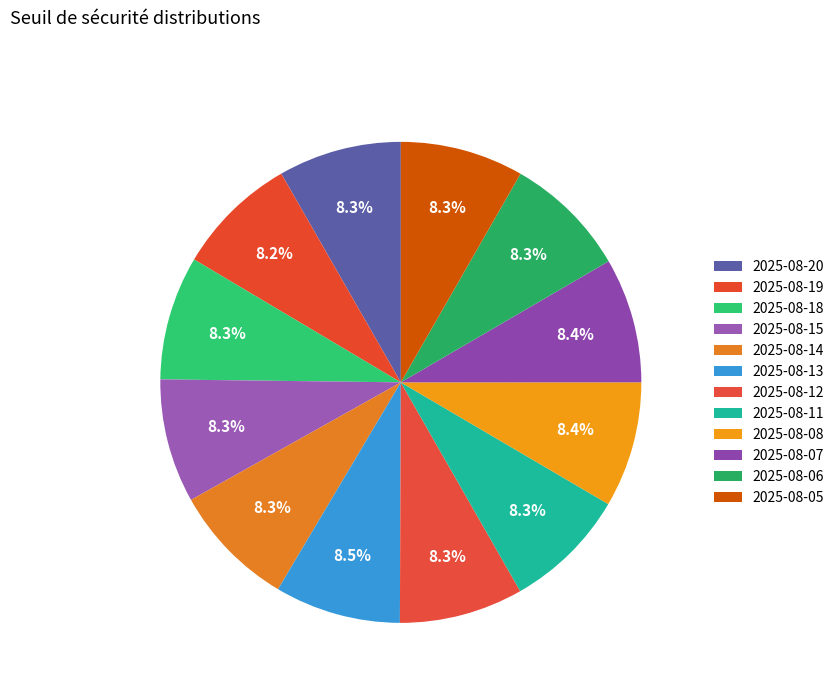

Do 2025-08-05 and 2025-08-18 together represent more than half of the pie?

No